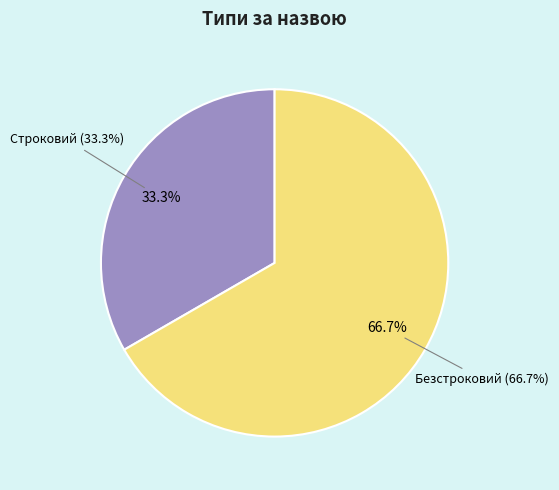

Count the number of slices in the pie.

2